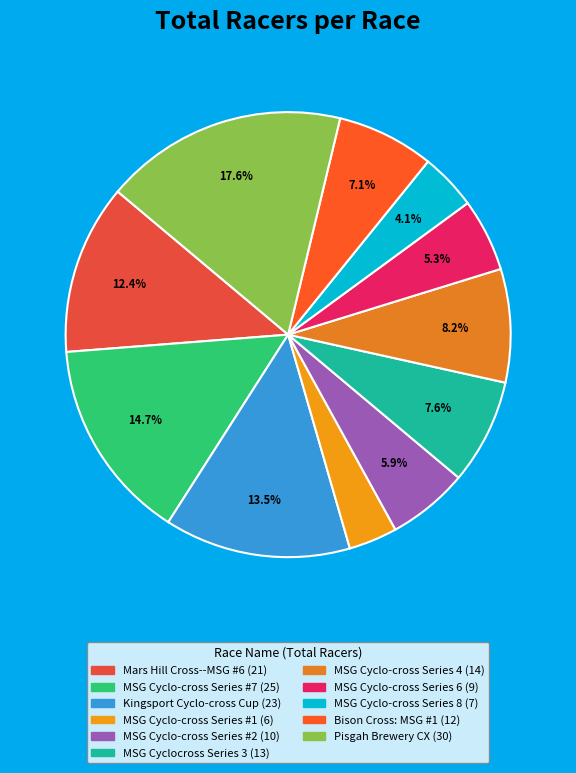

Count the number of slices in the pie.

11